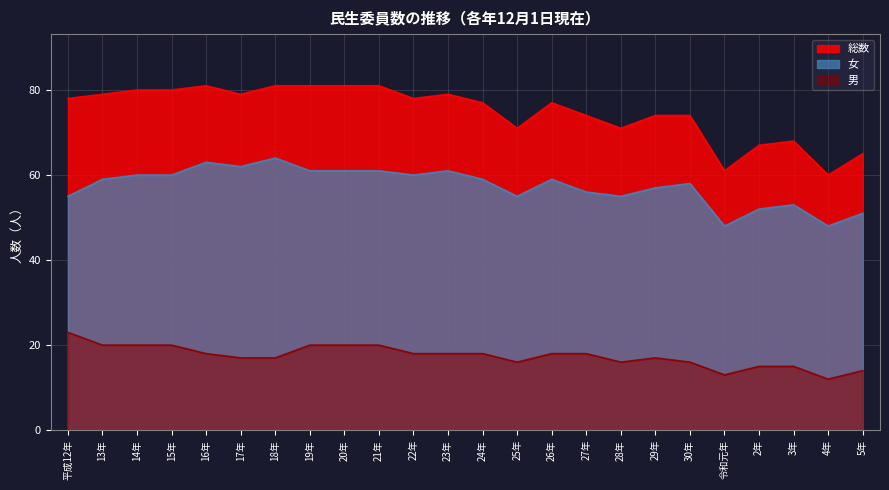

True or false: 男 and 総数 cross at least once.

False